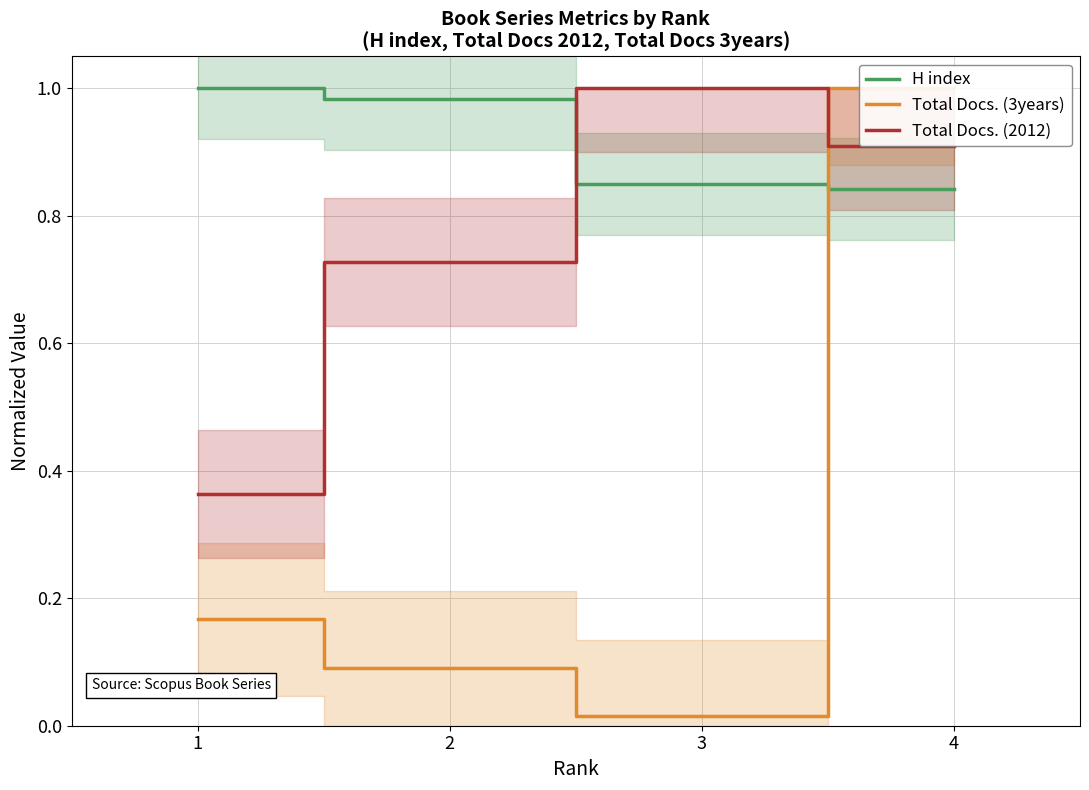

Reading right to left, what are all the values shown in this chart?

H index: 0.8	0.8	1.0	1.0
Total Docs. (3years): 1.0	0.0	0.1	0.2
Total Docs. (2012): 0.9	1.0	0.7	0.4